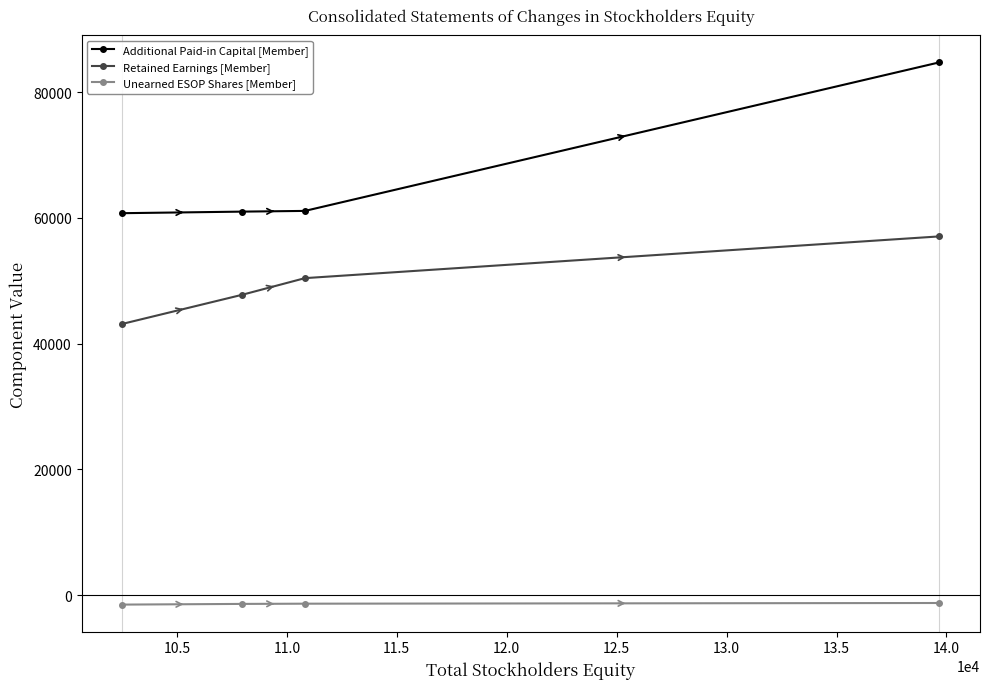

List the series in order of their overall mean, lowest first.

Unearned ESOP Shares [Member], Retained Earnings [Member], Additional Paid-in Capital [Member]